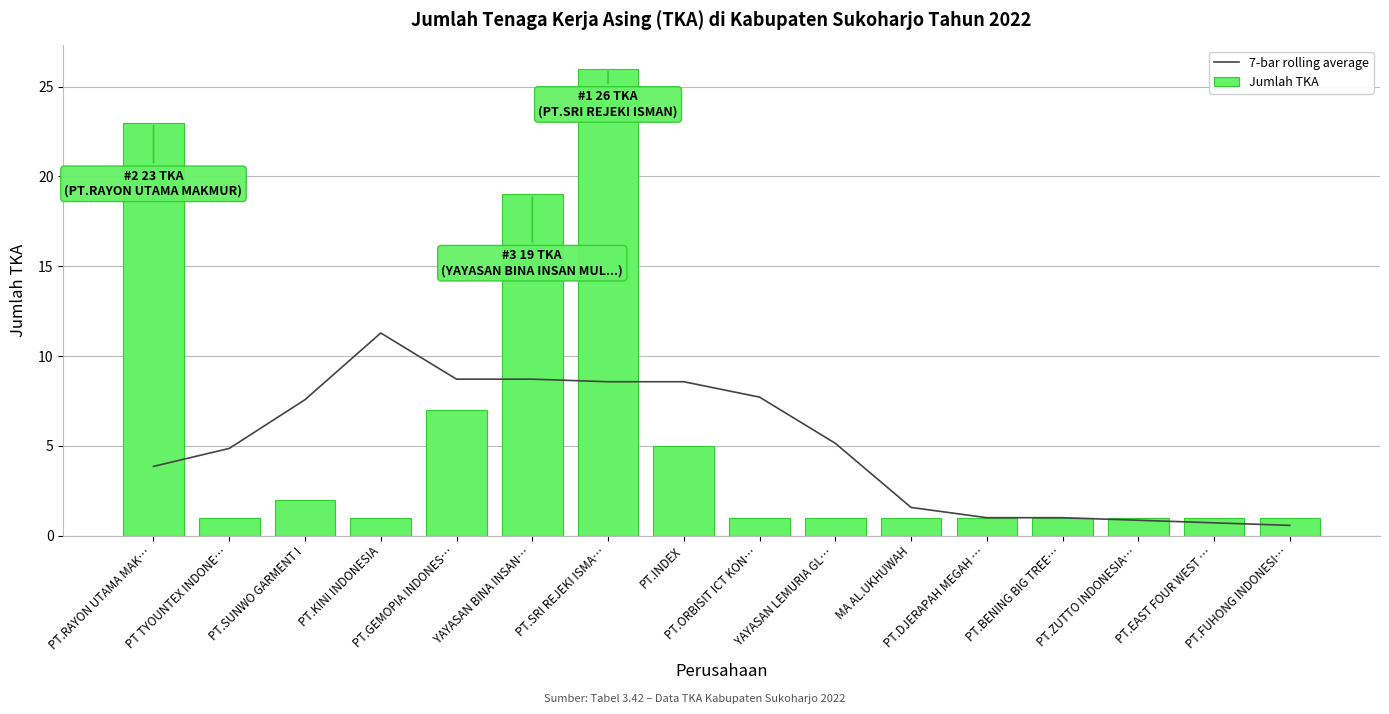

How many distinct data groups are displayed?

2